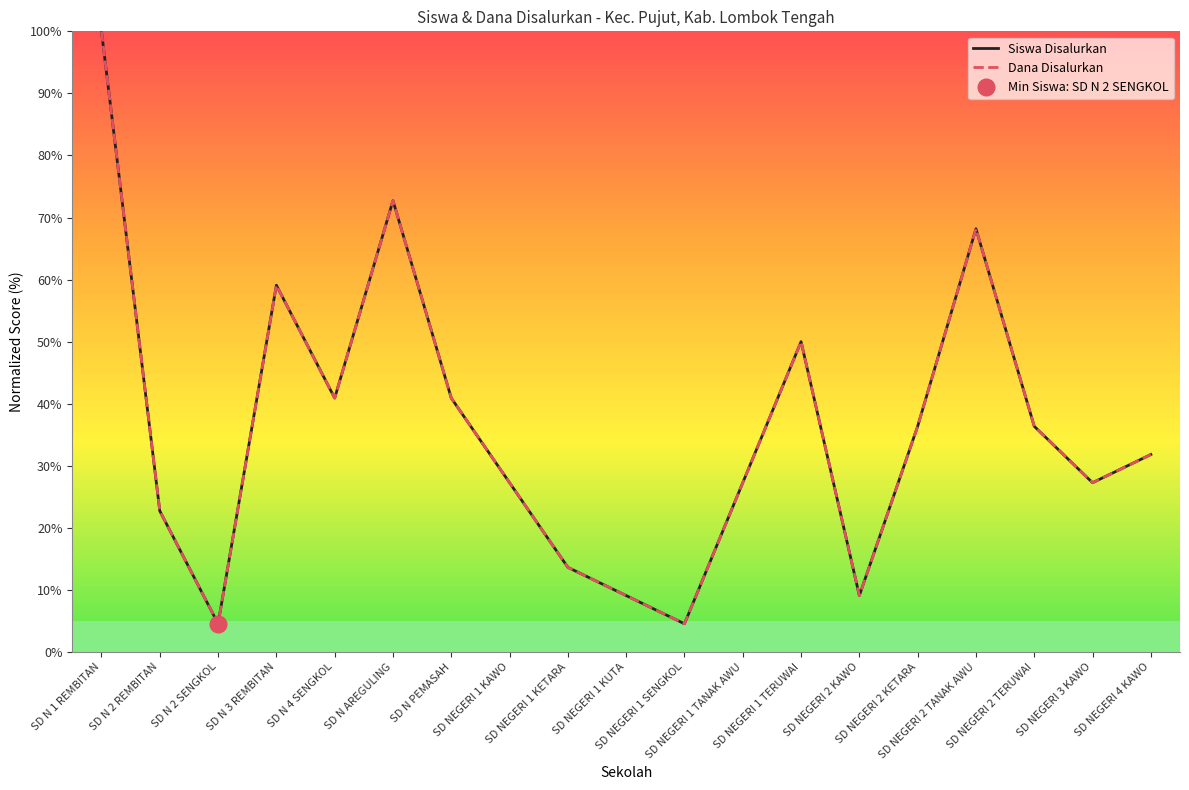

What is the difference between the second highest and second lowest values in the Dana Disalurkan series?

68.2